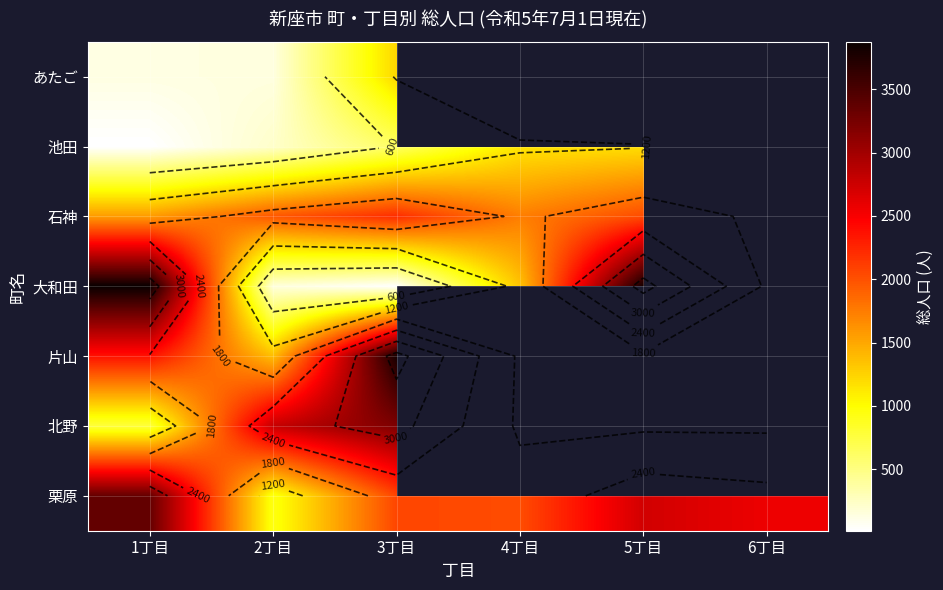

List the labels in order of 大和田 value, smallest first.

3丁目, 2丁目, 4丁目, 5丁目, 1丁目, 6丁目